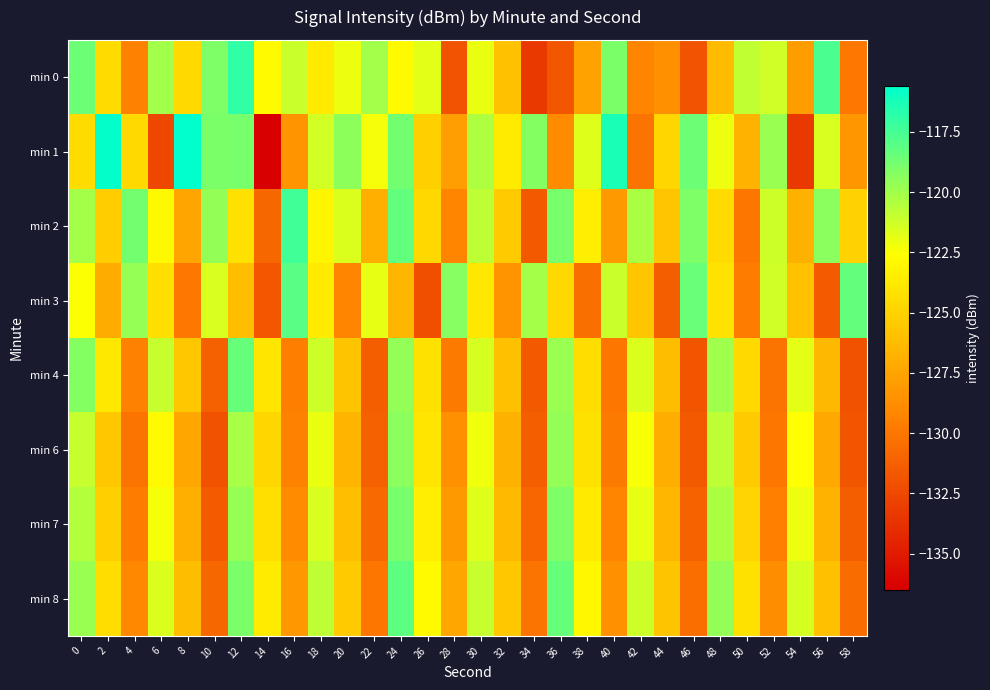

Rank the series by their maximum value, from highest to lowest.

min 1, min 0, min 2, min 3, min 8, min 4, min 7, min 6